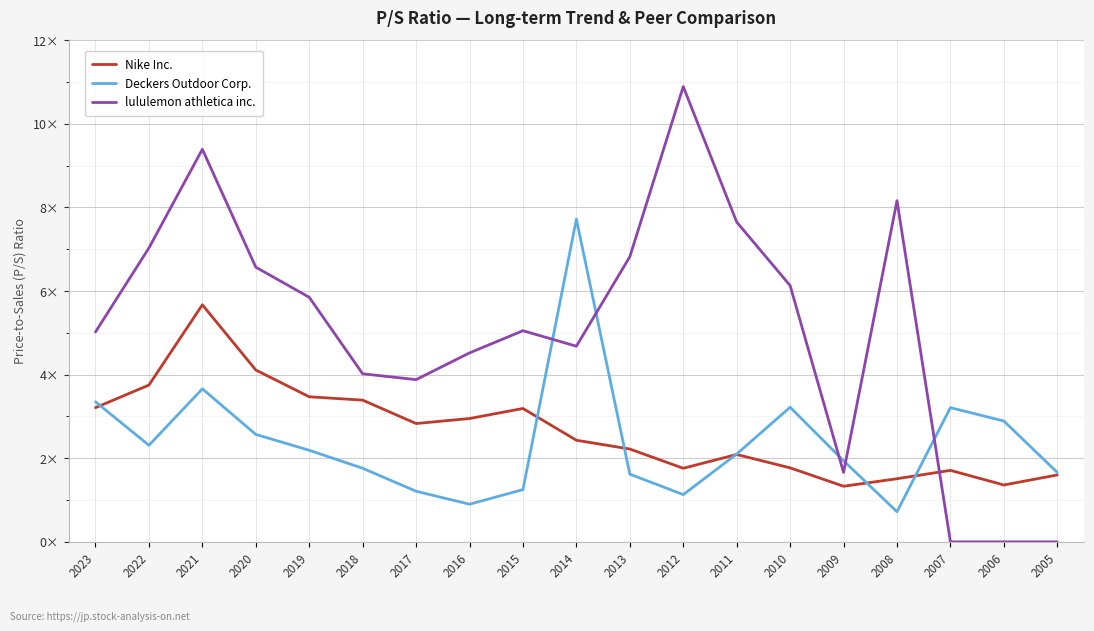

What is the difference between the second highest and minimum values in the Nike Inc. series?

2.8